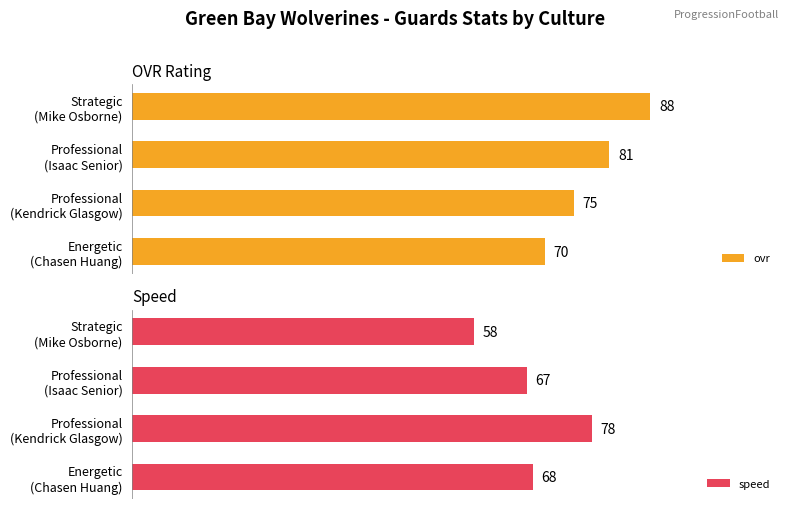

How many values in the speed series exceed 68?

1